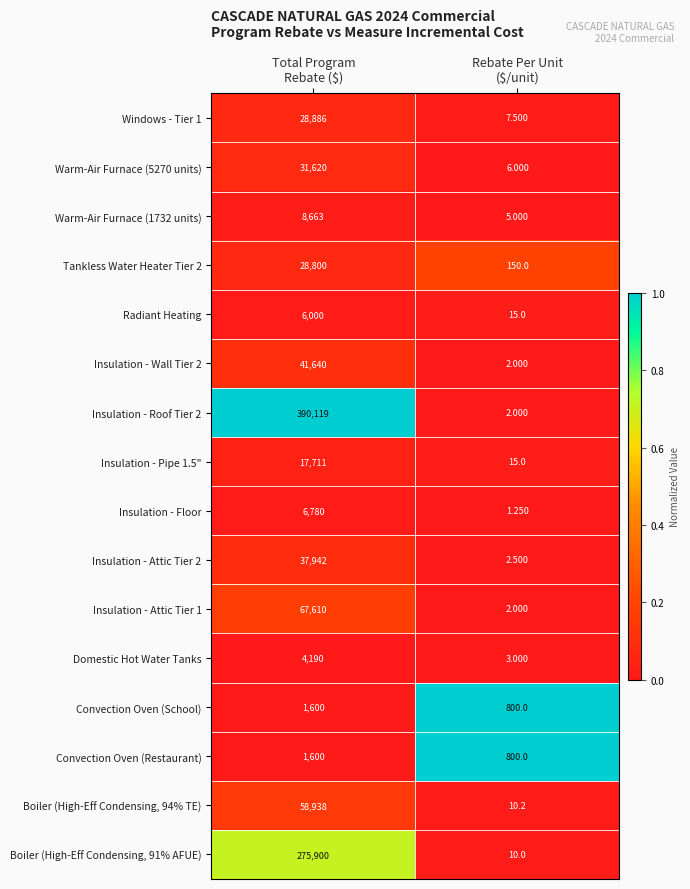

What is the total value across all series at Total Program
Rebate ($)?

1007999.0